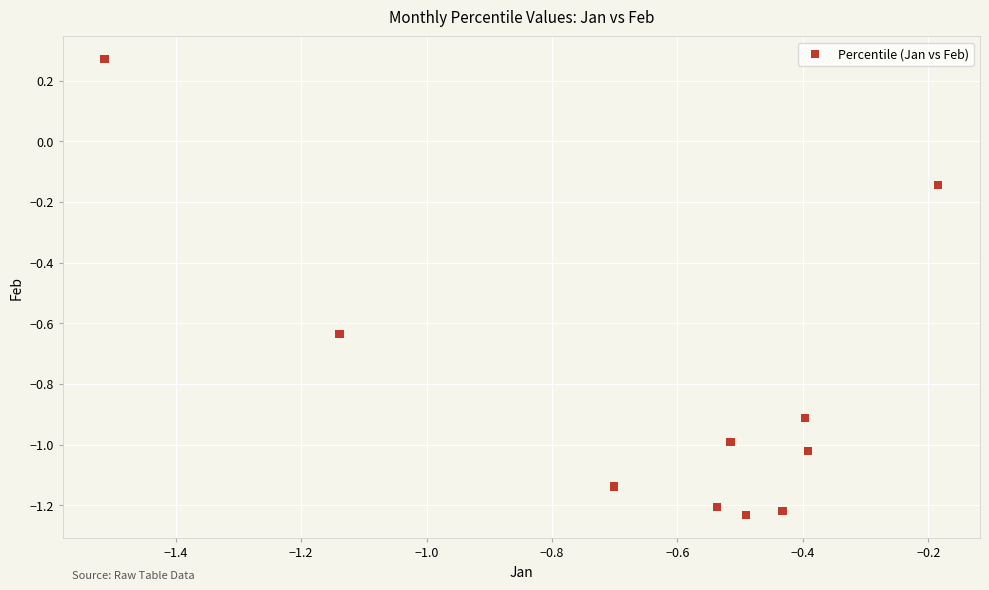

What is the range of X values (max minus min)?

1.3